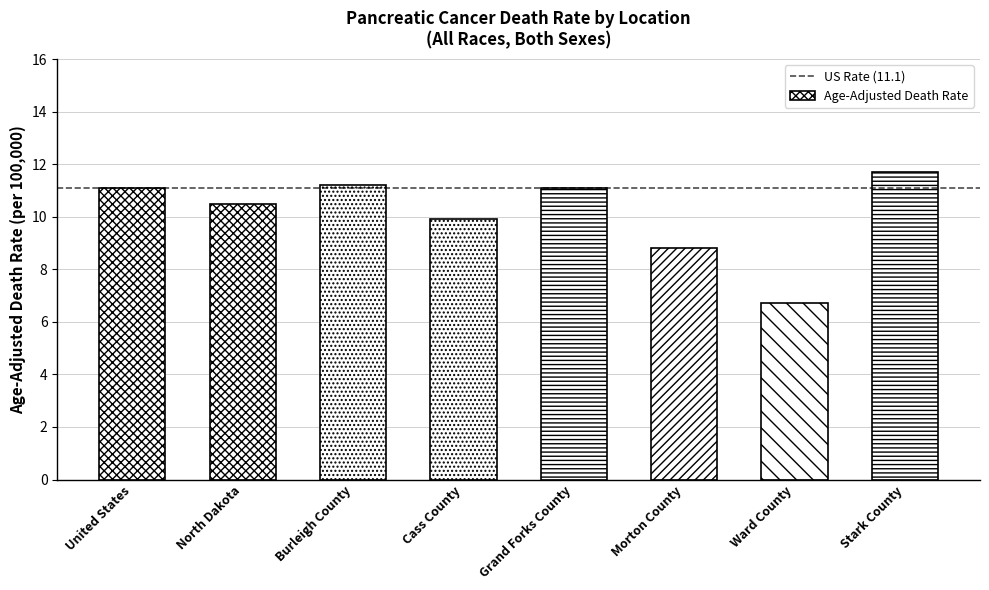

What is the greatest value displayed?

11.7